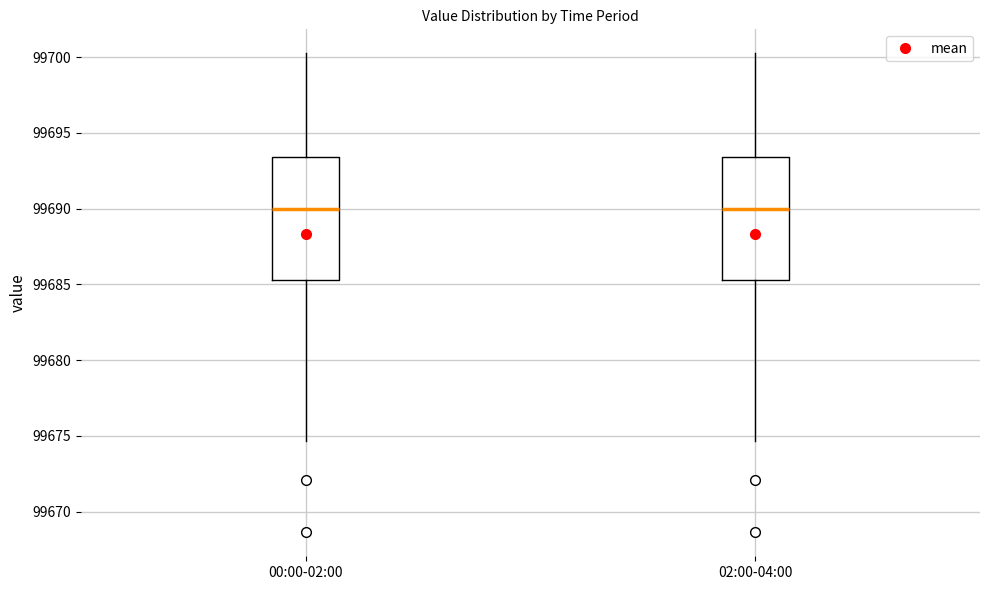

Reading left to right, read every box against the y-axis: the position of its median line, the range the box covers, and the ends of its whiskers. The values are not printed on the chart, so give them approximately, as read against the axis.

00:00-02:00: median 99690.0, box 99685.5 to 99693.5, whiskers 99674.5 to 99700.5
02:00-04:00: median 99690.0, box 99685.5 to 99693.5, whiskers 99674.5 to 99700.5